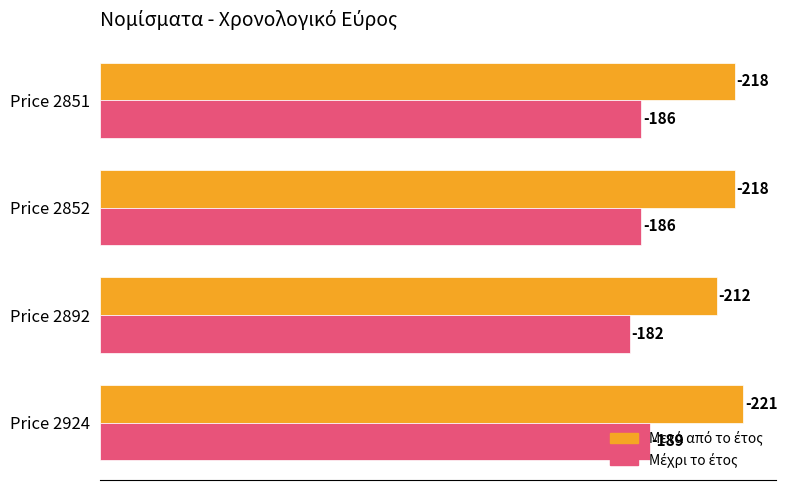

How many distinct data groups are displayed?

2